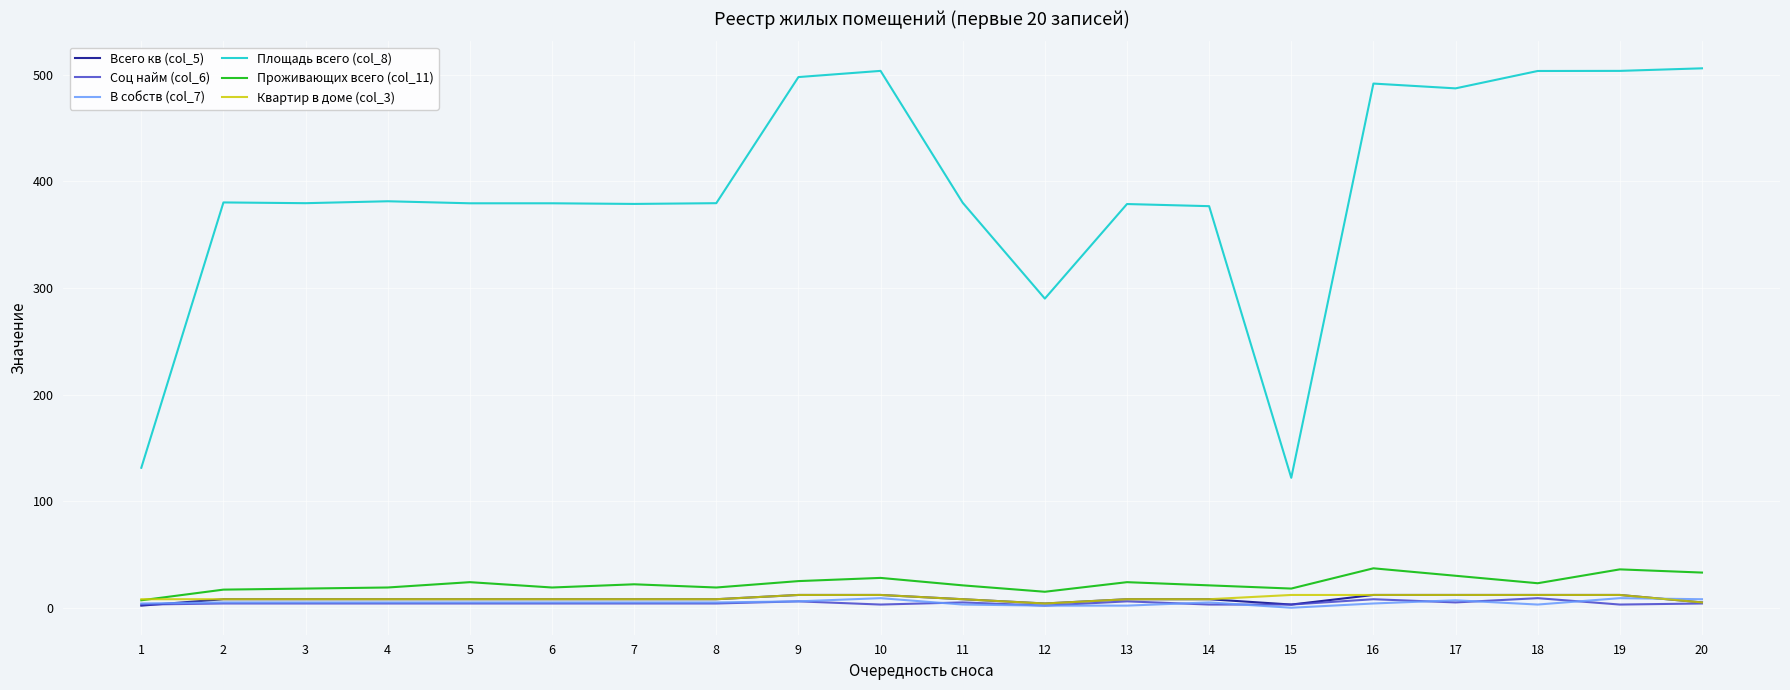

Which series has the largest range (max minus min)?

Площадь всего (col_8)